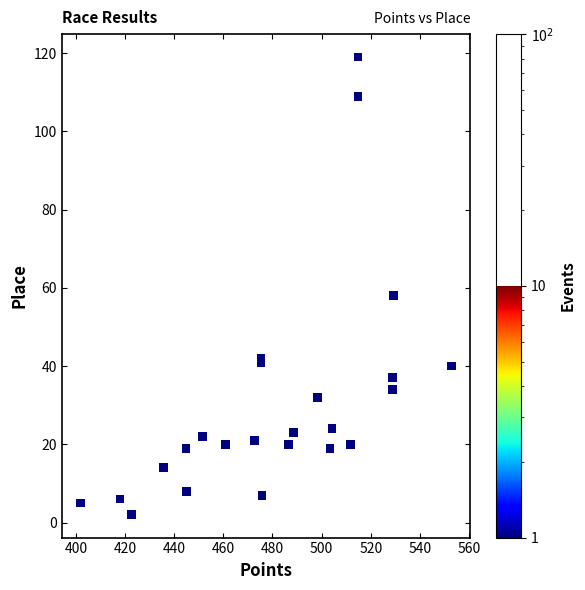

What Y value in the scatter plot is closest to 60?

58